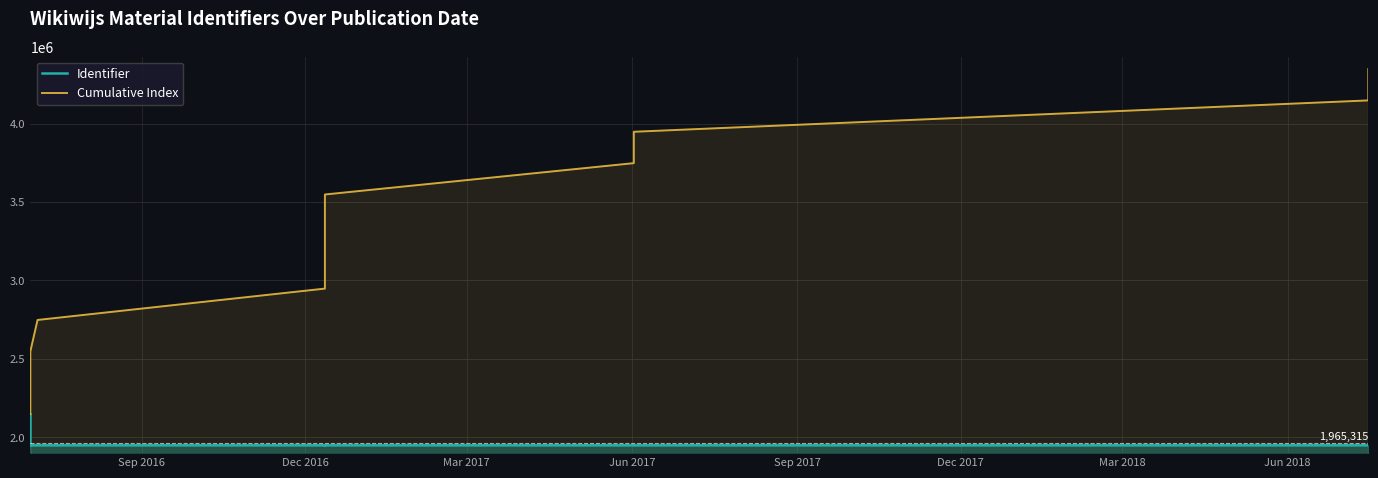

True or false: Identifier and Cumulative Index cross at least once.

False